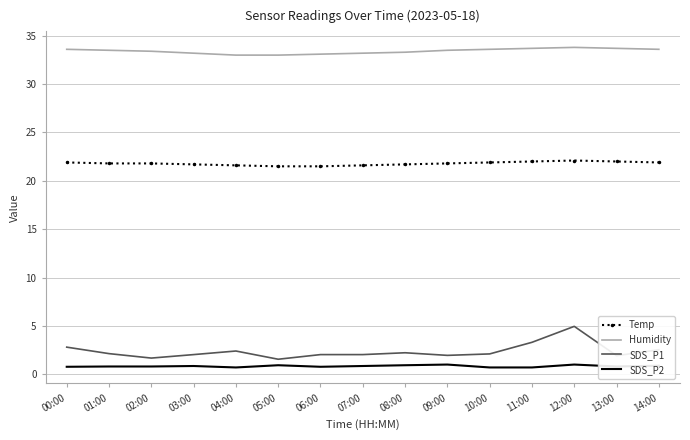

What is the sum of all SDS_P2 values?

12.5